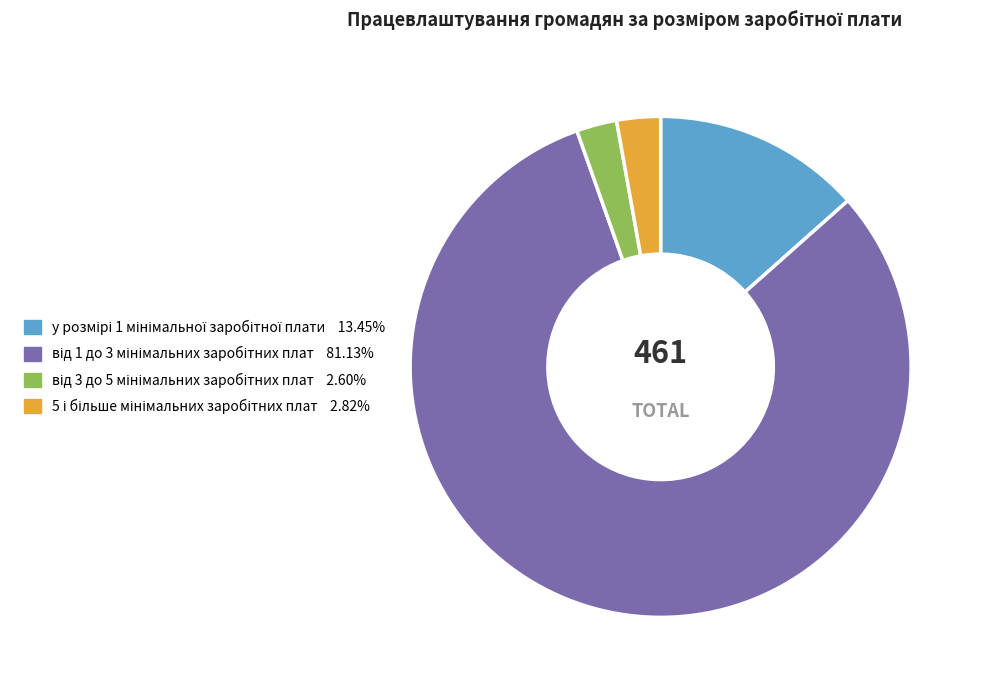

How many segments does this pie chart have?

4